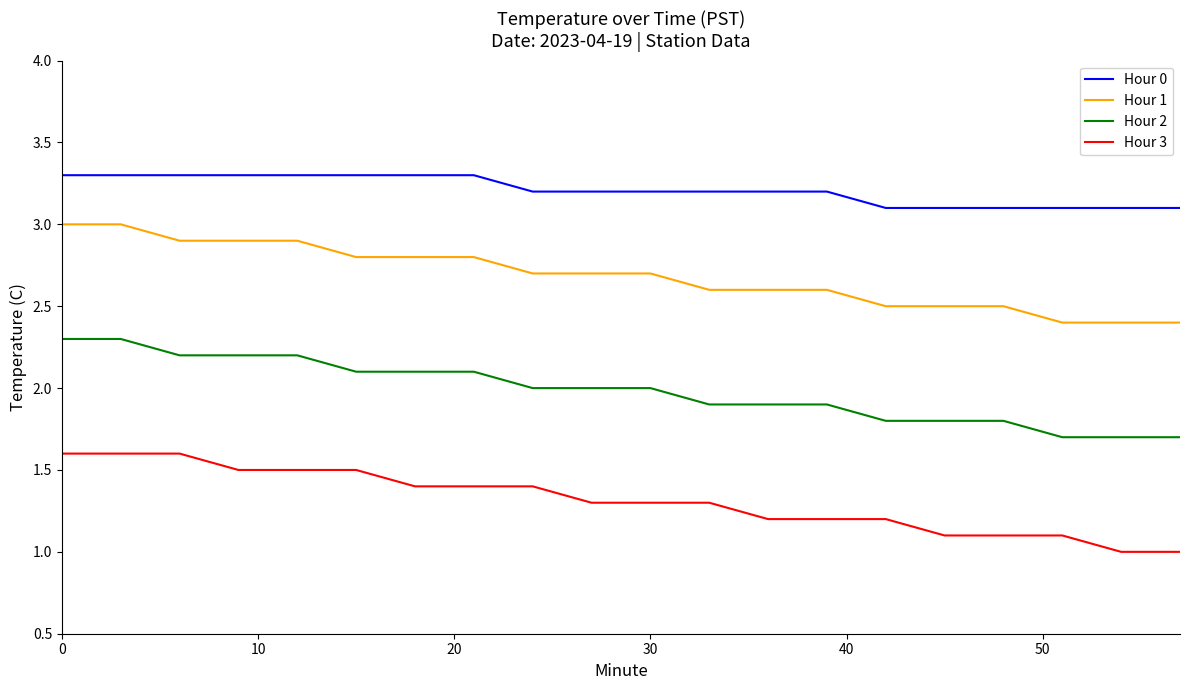

Rank the series by their maximum value, from highest to lowest.

Hour 0, Hour 1, Hour 2, Hour 3